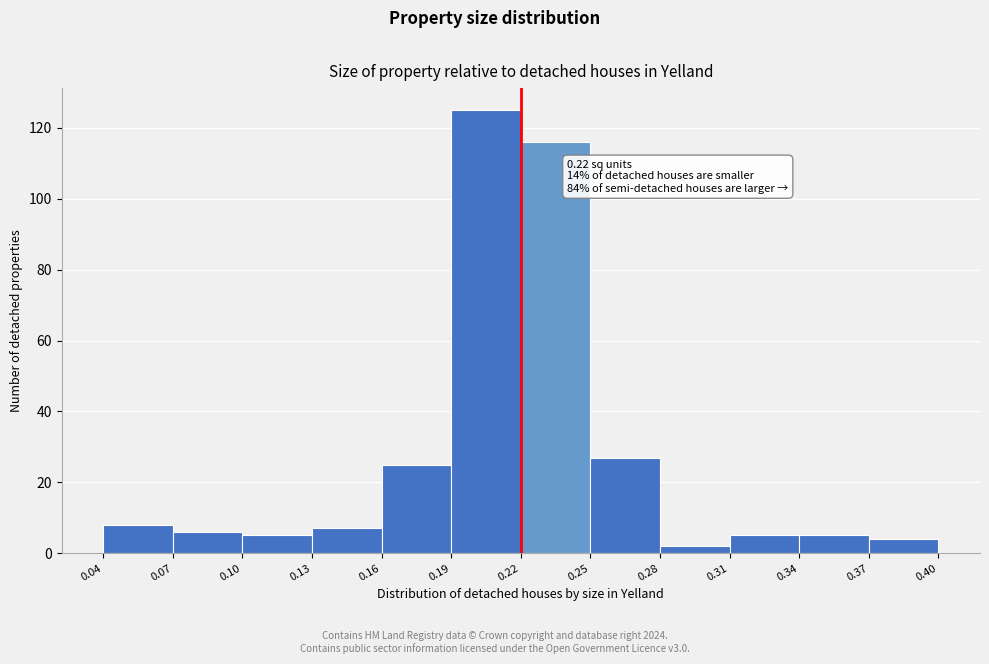

Which range on the x-axis has the tallest bar?

0.19 to 0.22